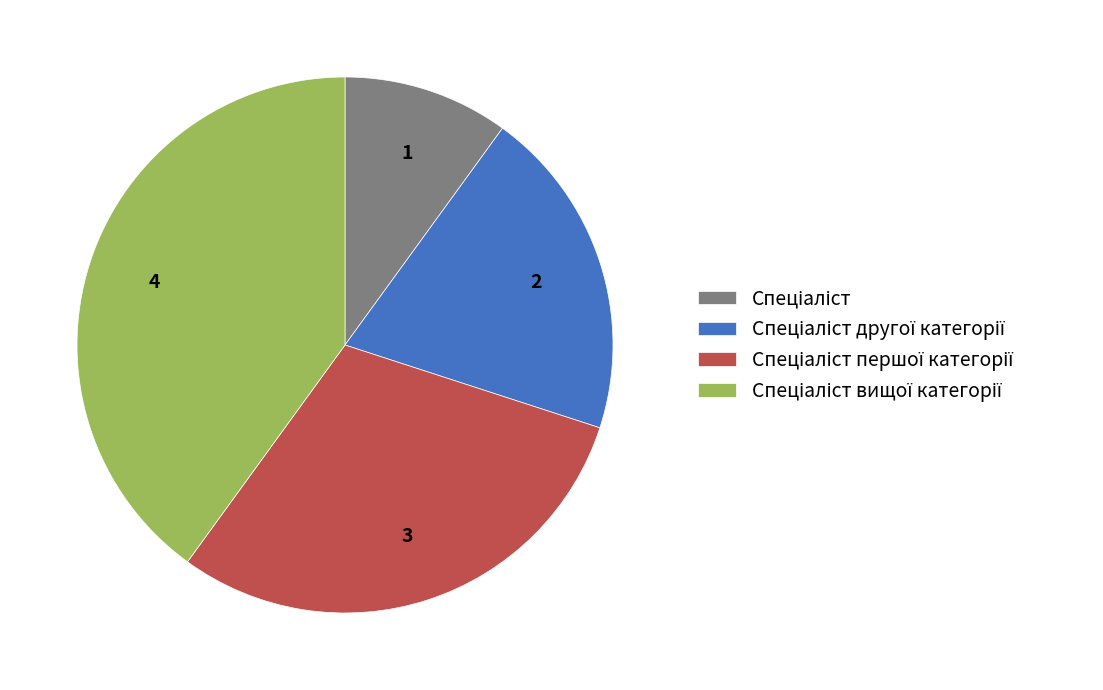

Is there any slice that represents more than half of the pie?

No